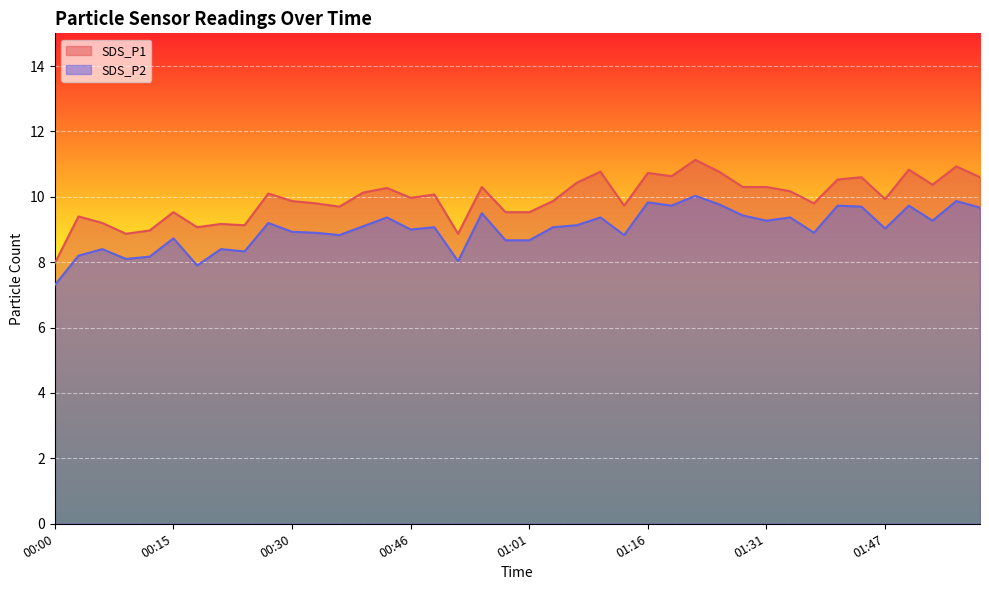

Which category has the highest value across all series?

01:22